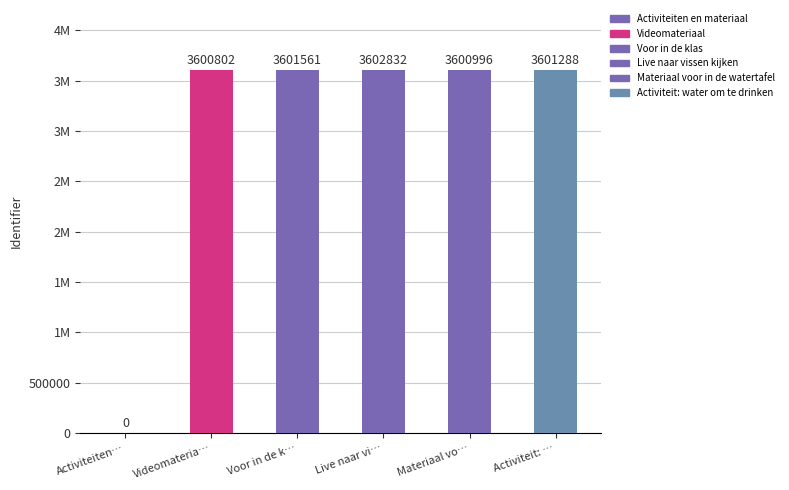

Approximately how many times larger is the value at Voor in de klas compared to Live naar vissen kijken?

1.0